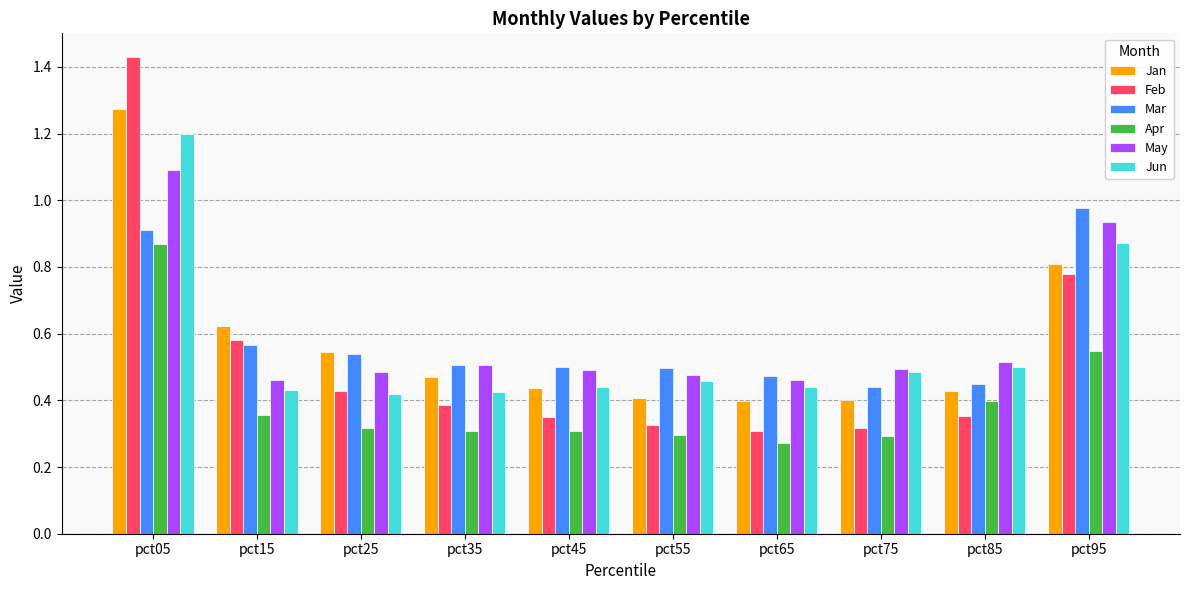

What is the total value across all series at pct75?

2.4